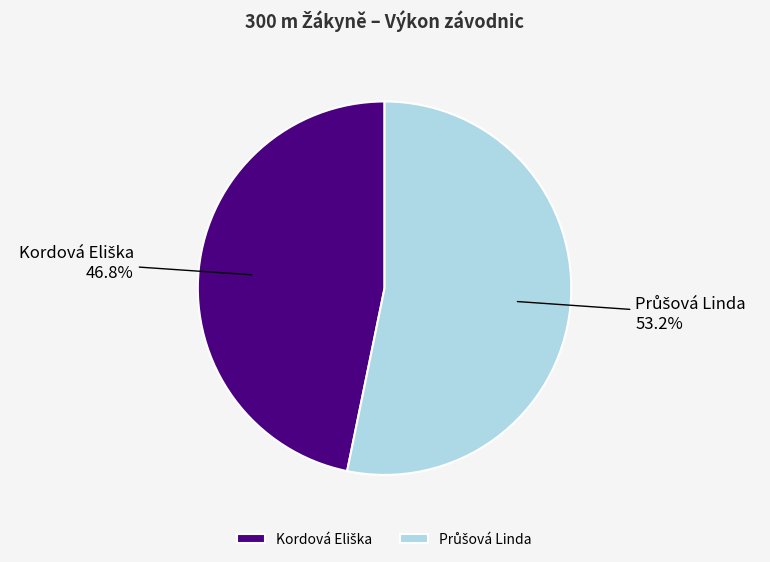

Is there a majority slice in this chart?

Yes